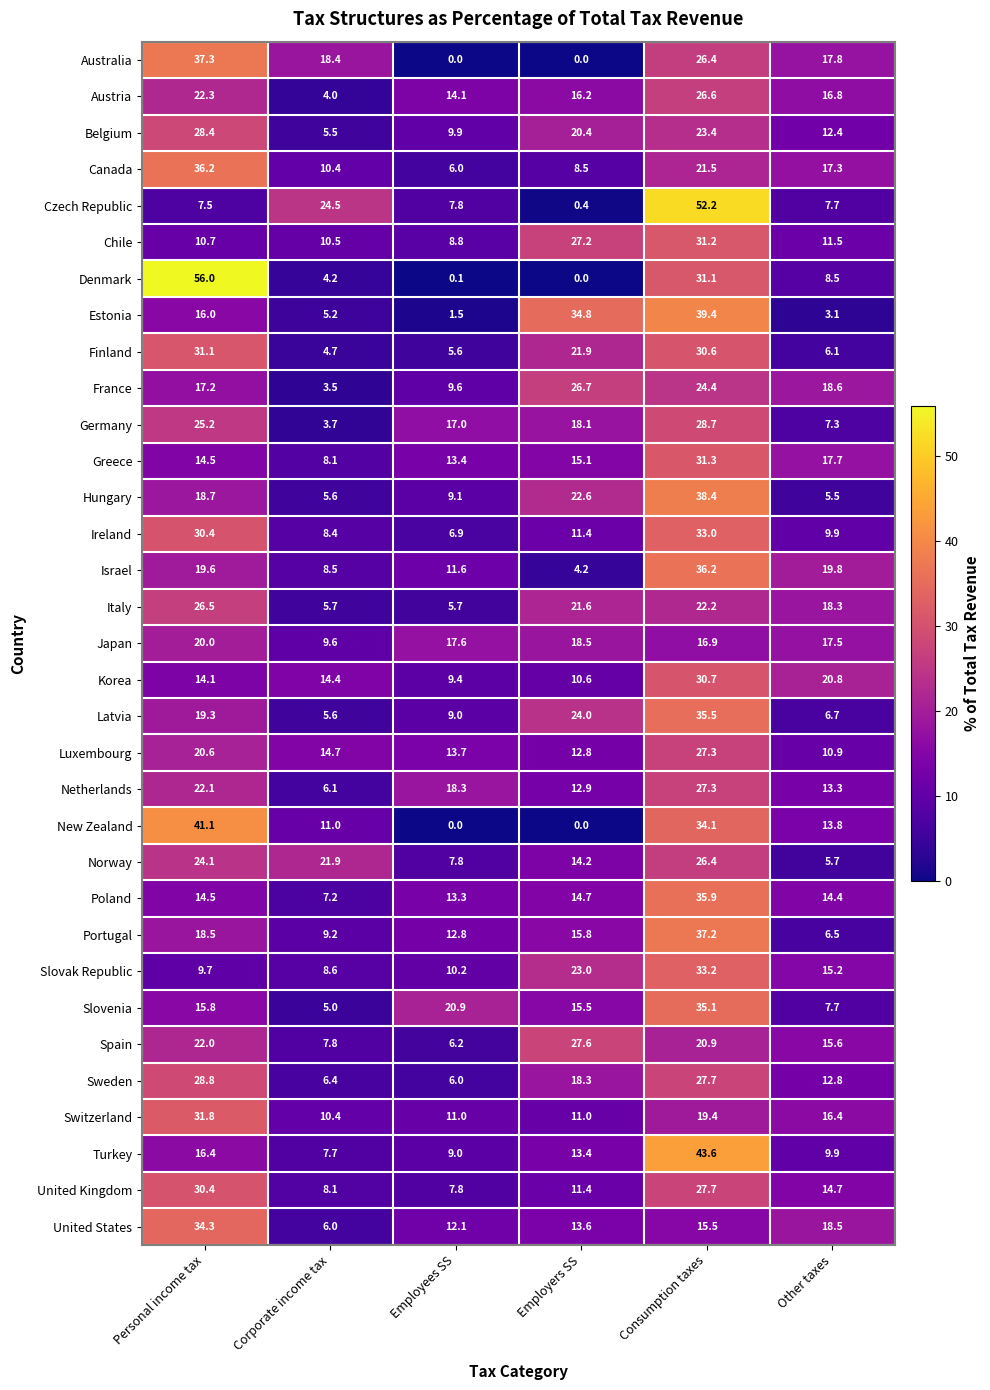

At which label does Portugal reach its minimum?

Other taxes